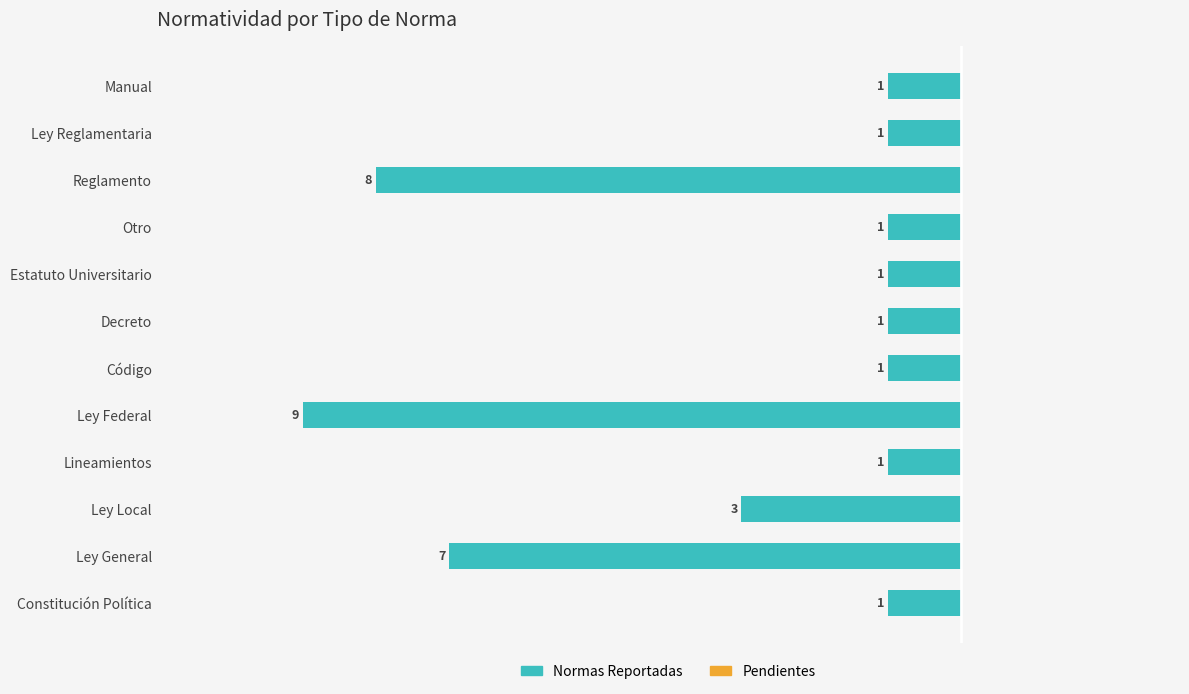

Rank the series by their maximum value, from lowest to highest.

Pendientes, Normas Reportadas